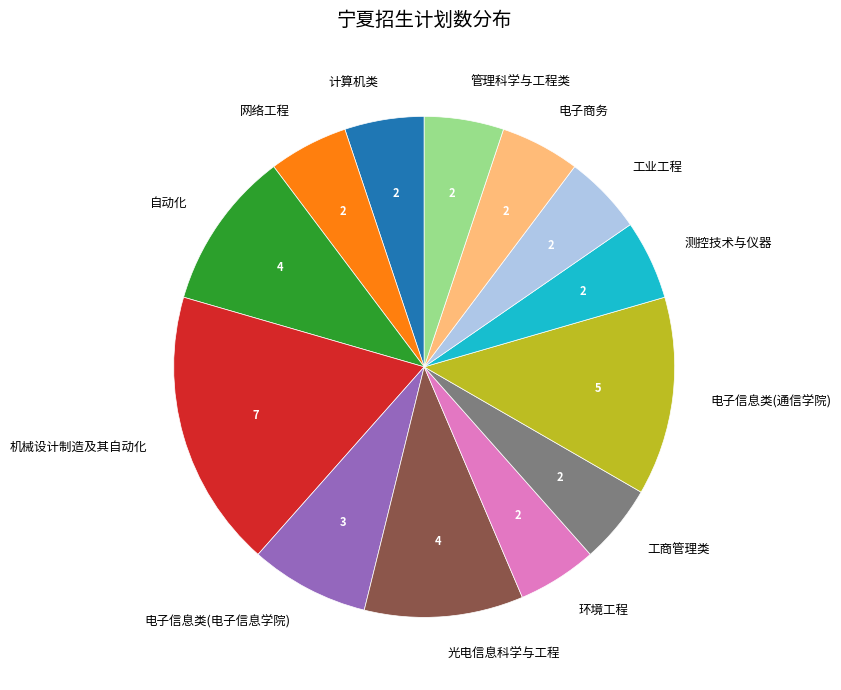

The 测控技术与仪器 slice represents 5% of the pie. True or false?

True